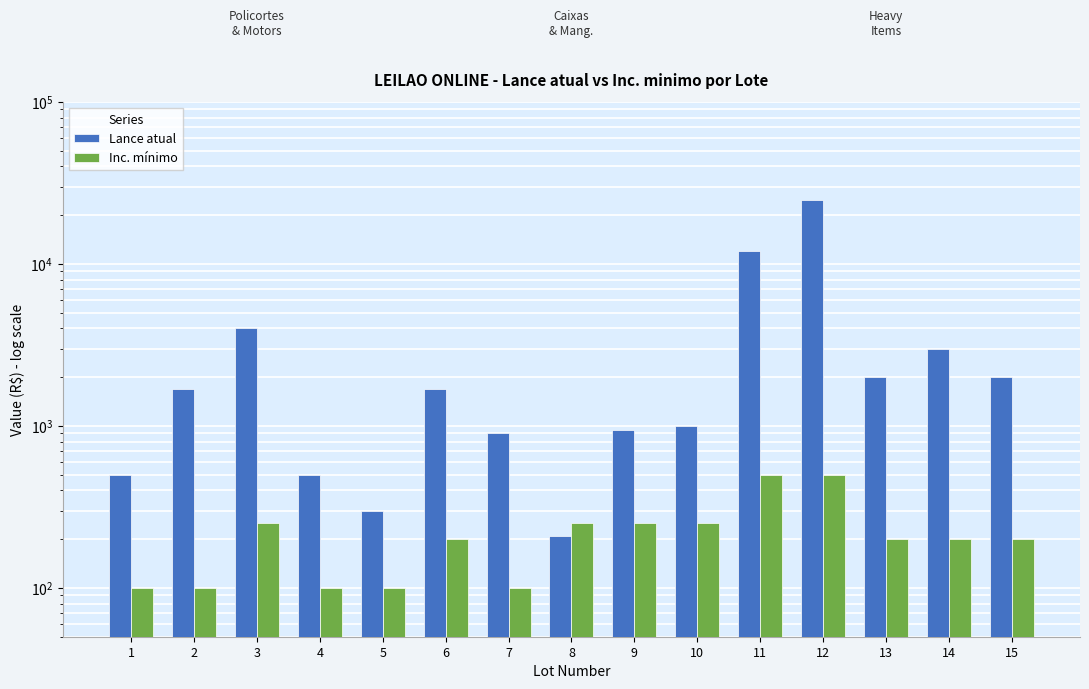

What is the difference between the maximum and second lowest values in the Lance atual series?

24700